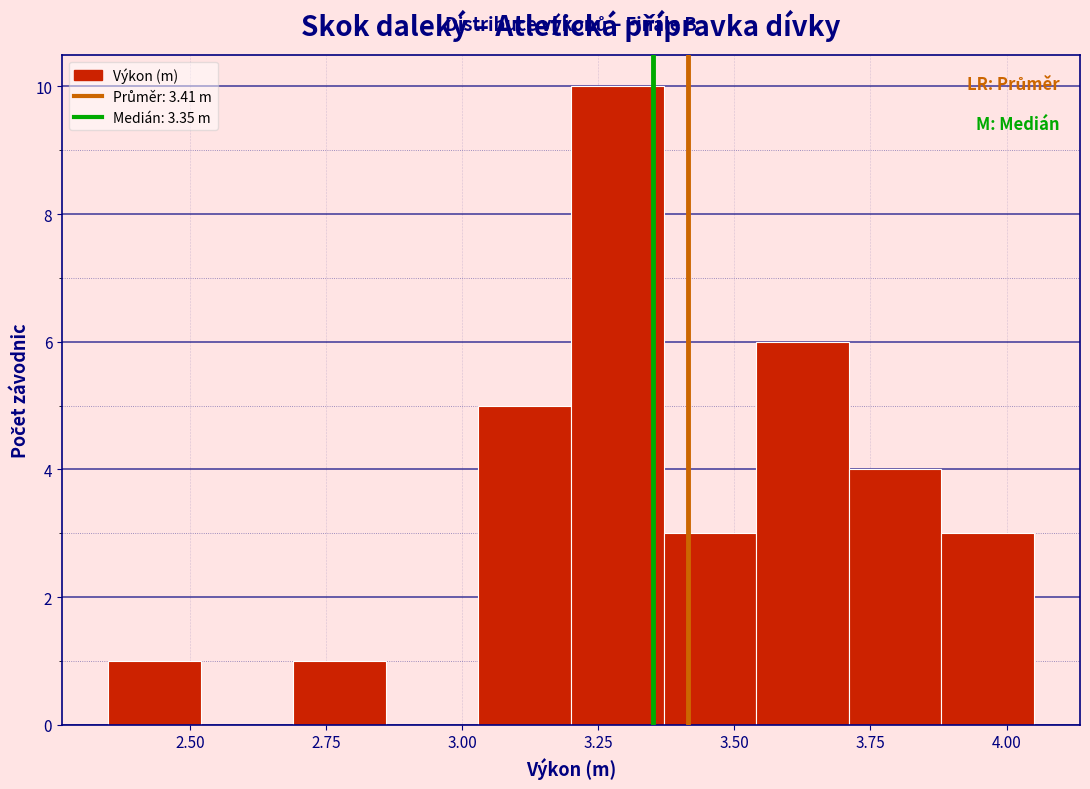

Read against the x-axis, roughly where is the centre of the tallest bar?

3.30